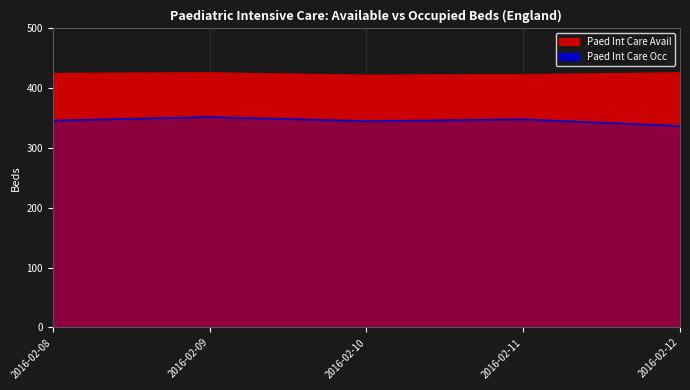

Reading right to left, list all the values displayed in this chart.

Paed Int Care Avail: 2016-02-12=426	2016-02-11=423	2016-02-10=422	2016-02-09=426	2016-02-08=425
Paed Int Care Occ: 2016-02-12=337	2016-02-11=348	2016-02-10=345	2016-02-09=352	2016-02-08=346